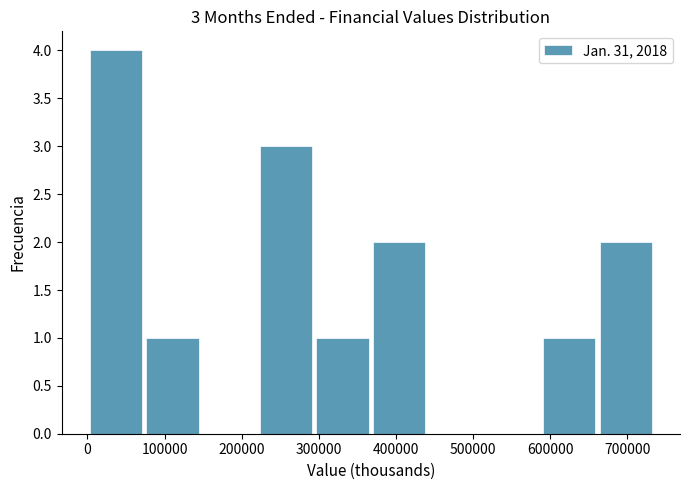

Which range on the x-axis has the tallest bar?

0 to 70000